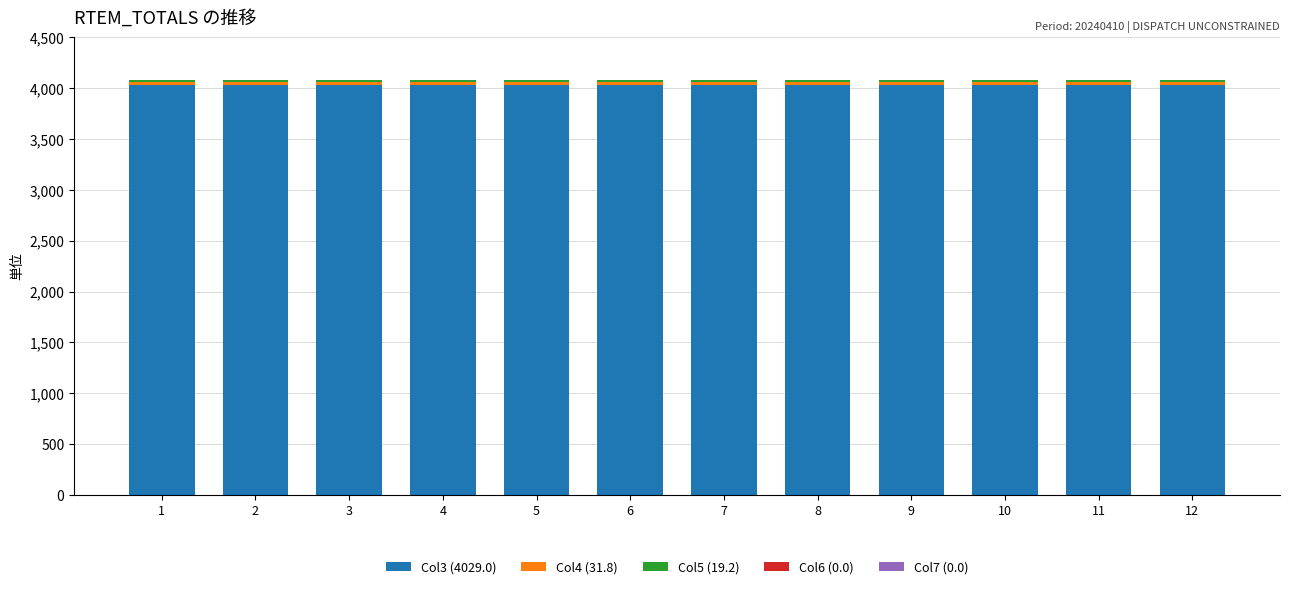

How many bars are there in total?

12